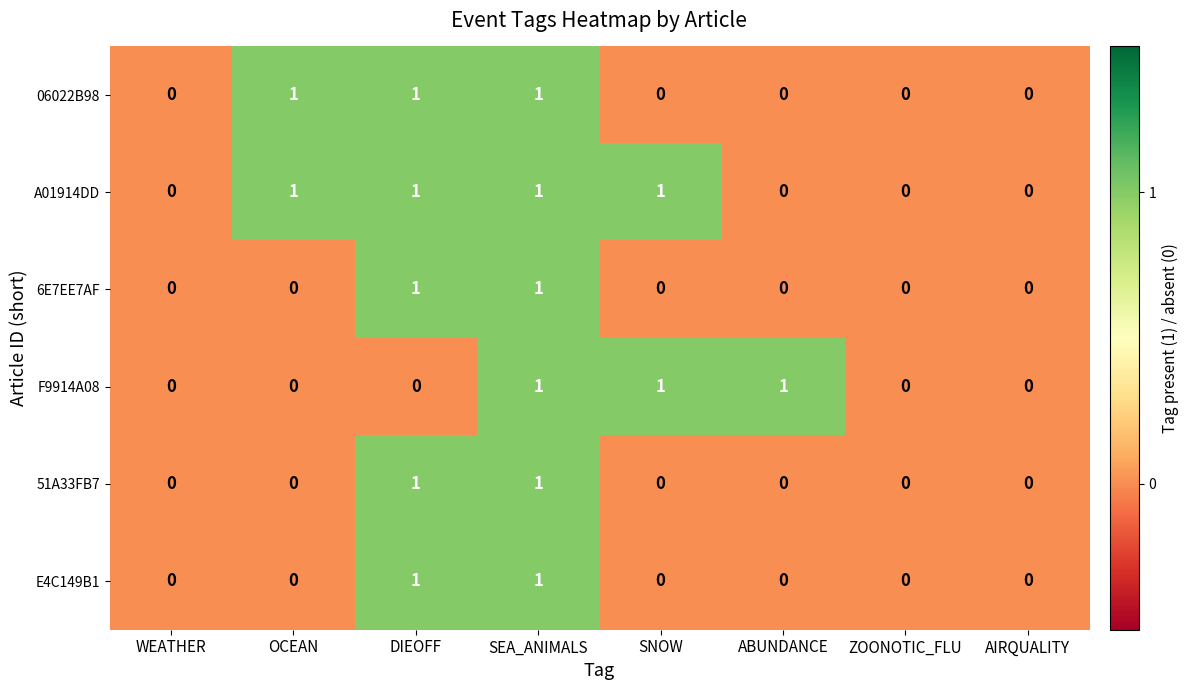

How many data points does each series have?

8